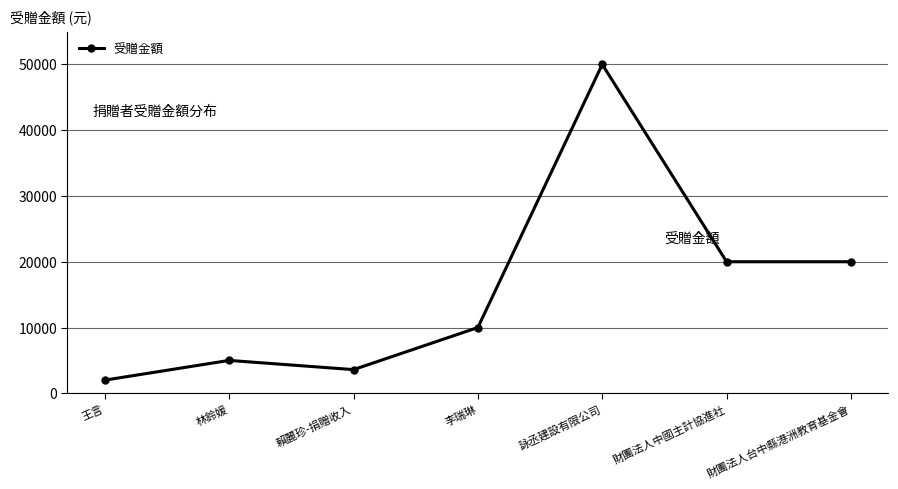

Reading right to left, extract all data points from this chart.

20000	20000	50000	10000	3600	5000	2000